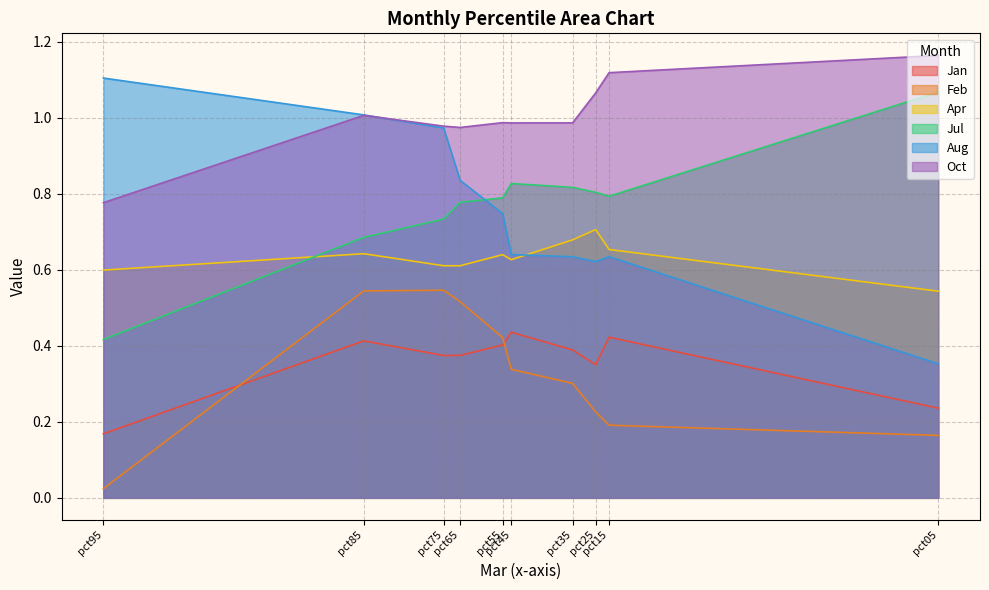

The Feb series shows 0.9 at pct85. True or false?

False